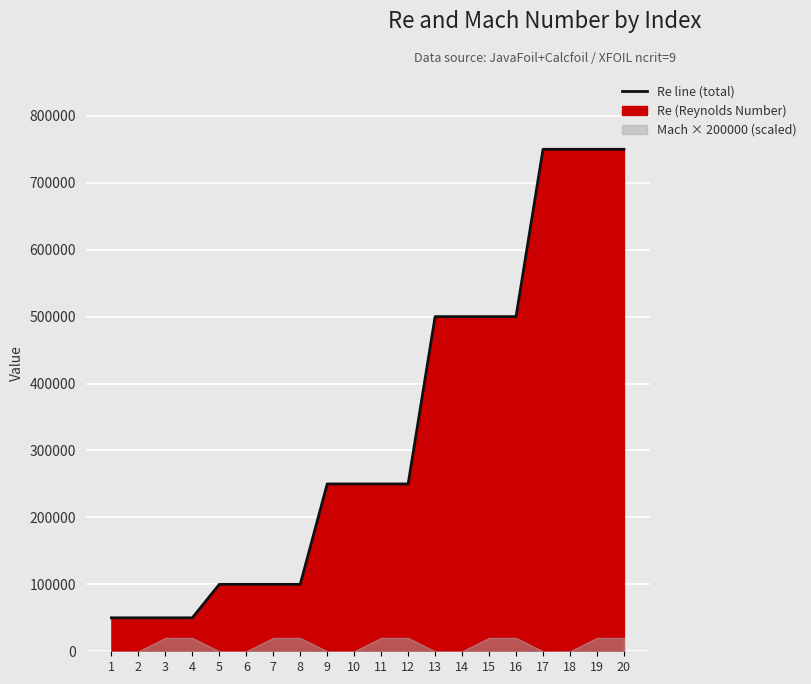

What is the value of the 17th point from the left?

750000